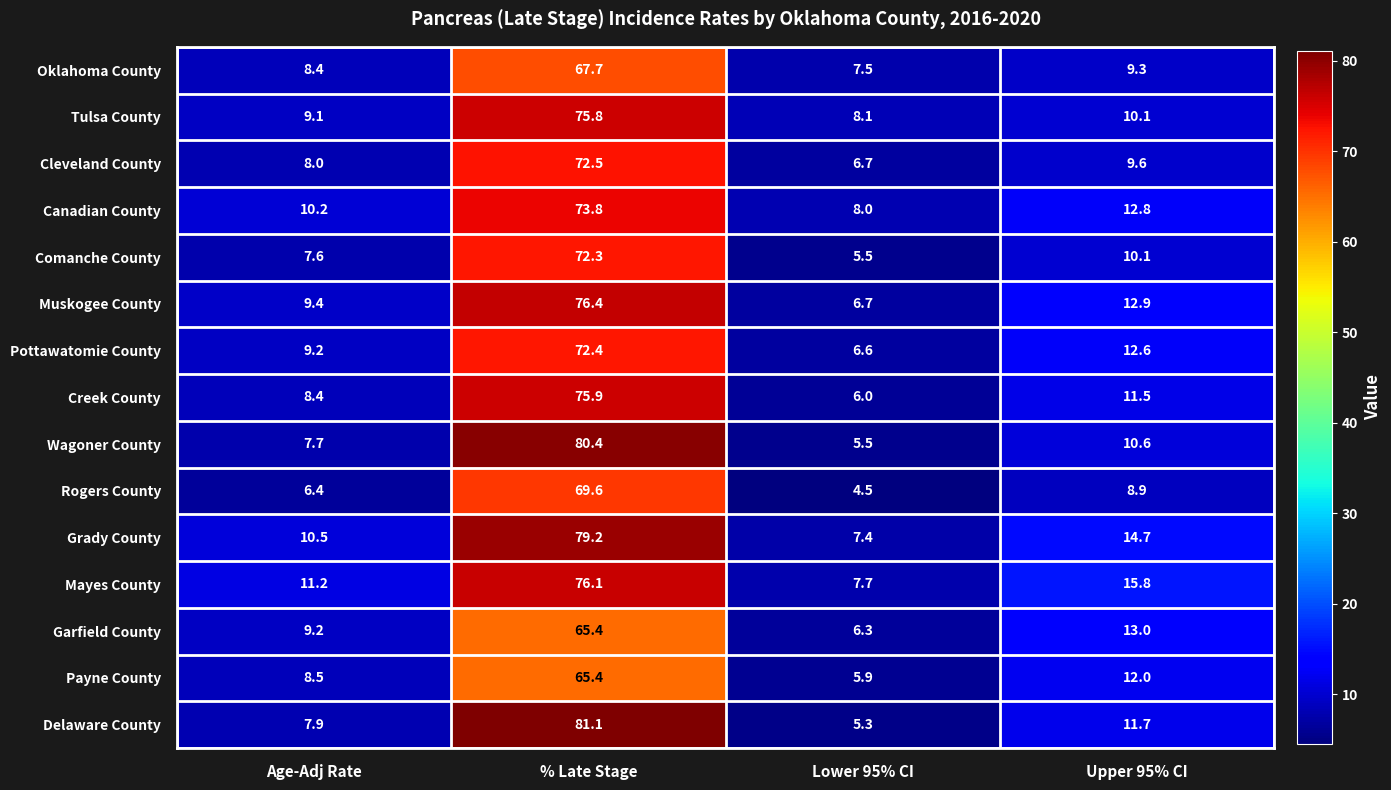

List the labels in order of Rogers County value, smallest first.

Lower 95% CI, Age-Adj Rate, Upper 95% CI, % Late Stage